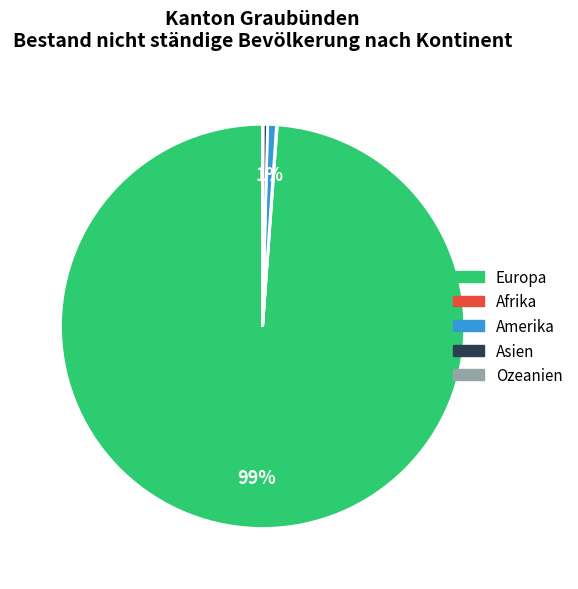

To the nearest percent, what percentage of the pie is Amerika?

1%